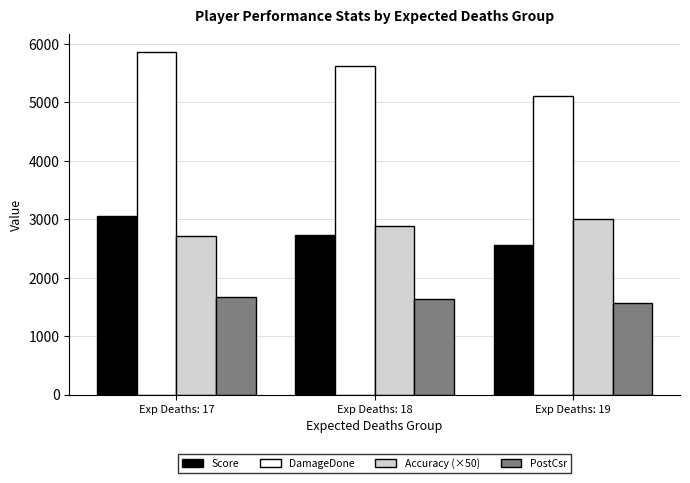

What are all the series names shown in the legend?

Score, DamageDone, Accuracy (×50), PostCsr